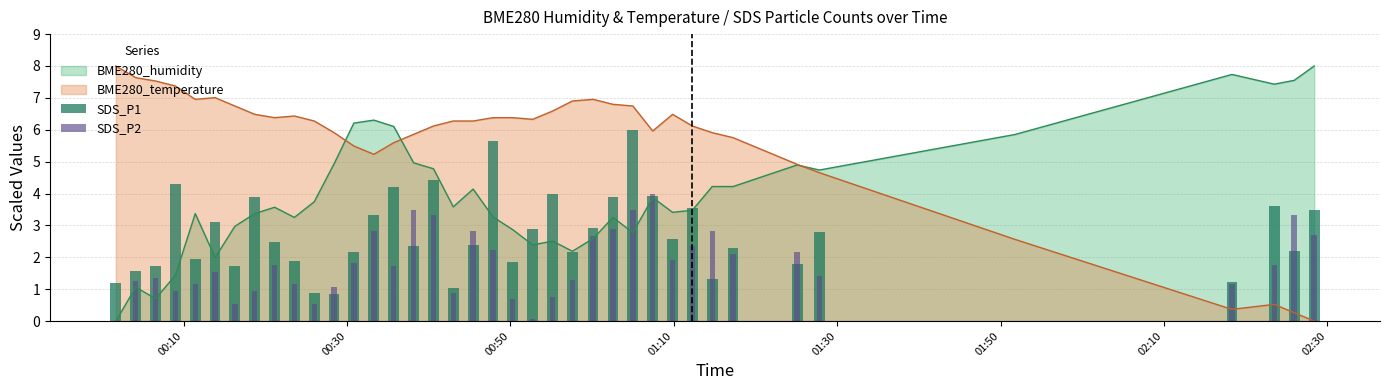

What is the difference between the maximum and second lowest values in the SDS_P2 series?

4.0